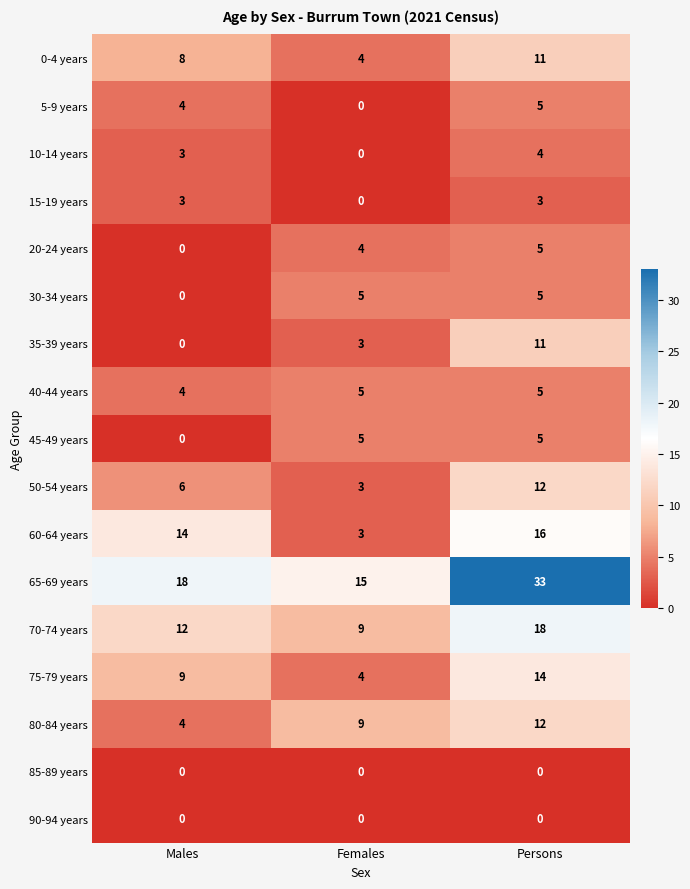

What is the difference between the maximum and second lowest values in the 80-84 years series?

3